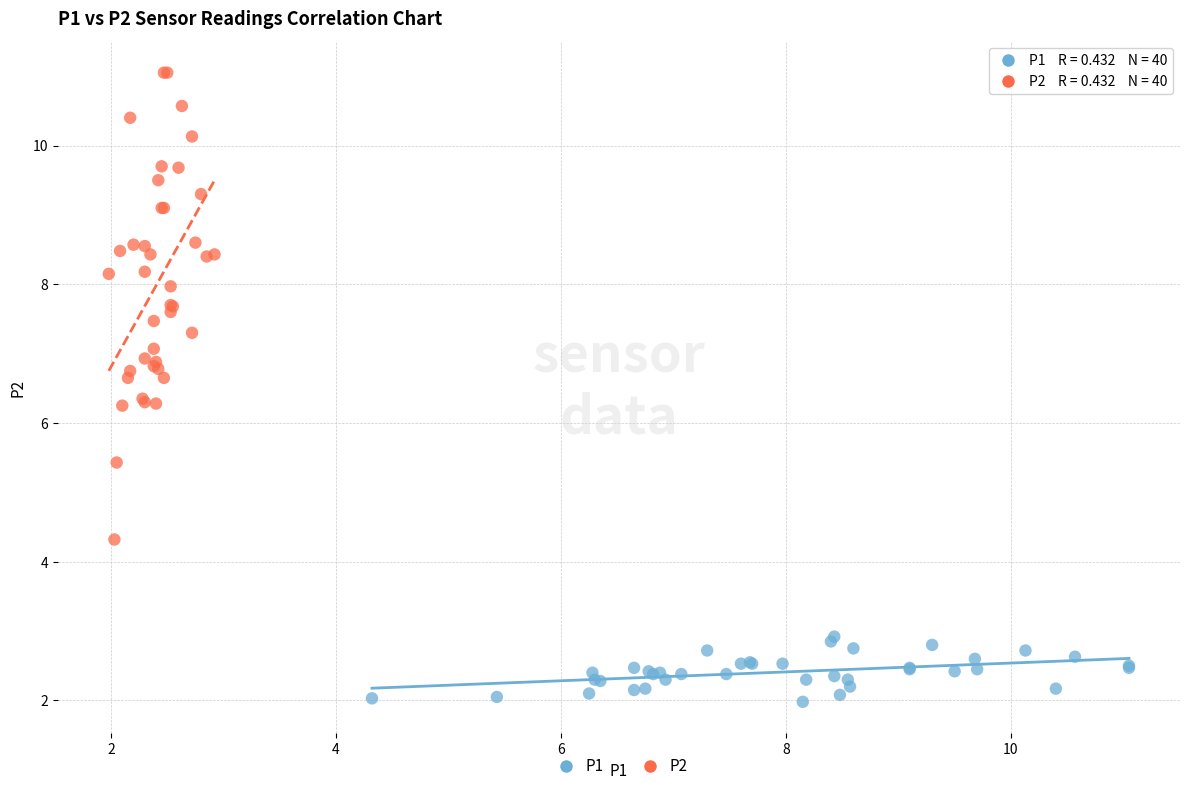

Which series contains the highest Y value?

P2